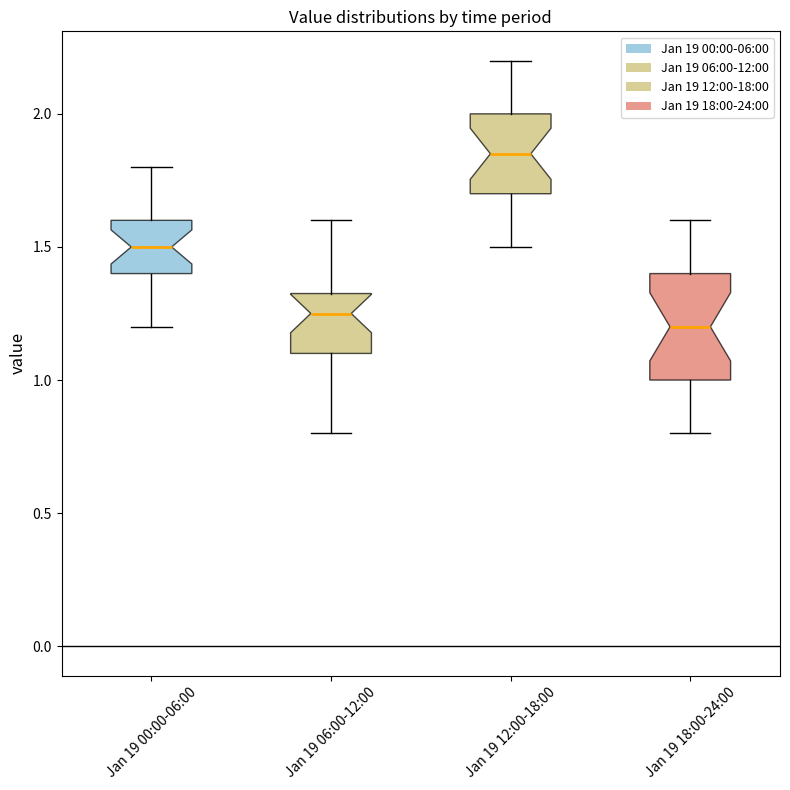

Which box's median line is the highest?

Jan 19 12:00-18:00